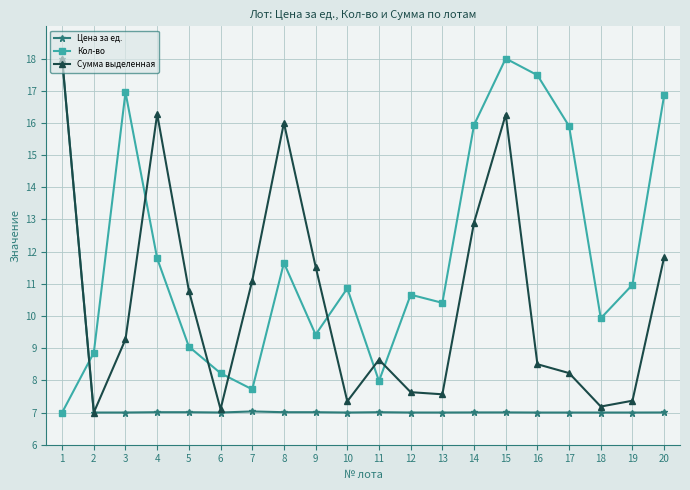

True or false: Кол-во has a value of 16.1 at 19.

False